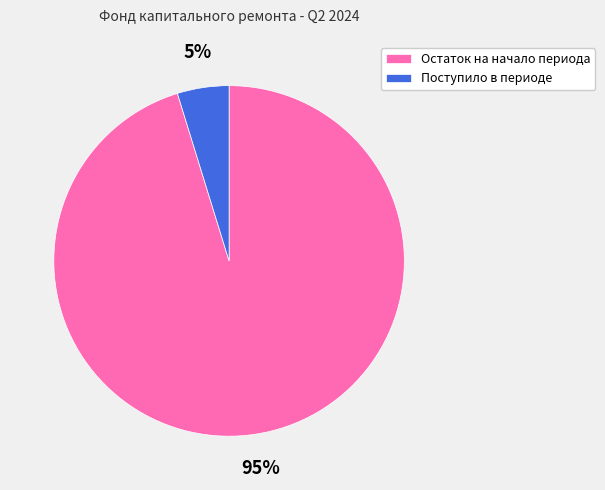

Is it true that Поступило в периоде is 14% of the pie?

False